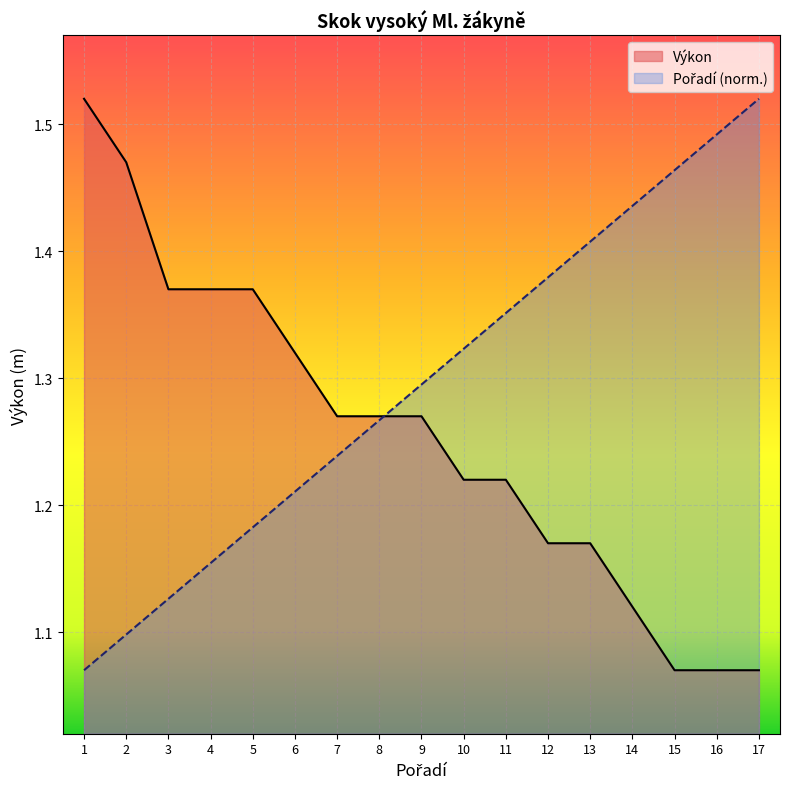

Reading left to right, list all the values displayed in this chart.

Pořadí: 1=1.1	2=1.1	3=1.1	4=1.2	5=1.2	6=1.2	7=1.2	8=1.3	9=1.3	10=1.3	11=1.4	12=1.4	13=1.4	14=1.4	15=1.5	16=1.5	17=1.5
Výkon: 1=1.5	2=1.5	3=1.4	4=1.4	5=1.4	6=1.3	7=1.3	8=1.3	9=1.3	10=1.2	11=1.2	12=1.2	13=1.2	14=1.1	15=1.1	16=1.1	17=1.1